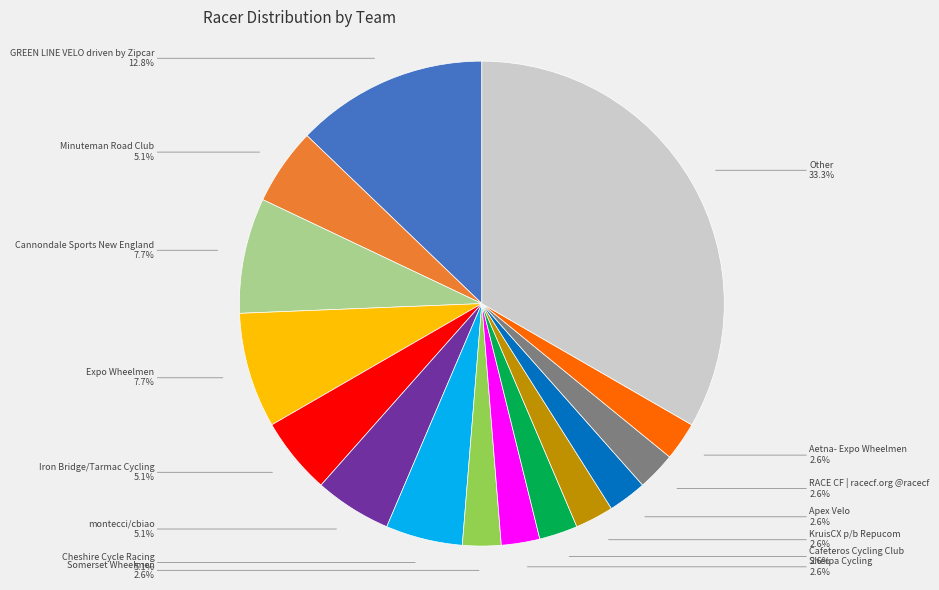

Combined, do Aetna- Expo Wheelmen and Cheshire Cycle Racing account for over 50%?

No